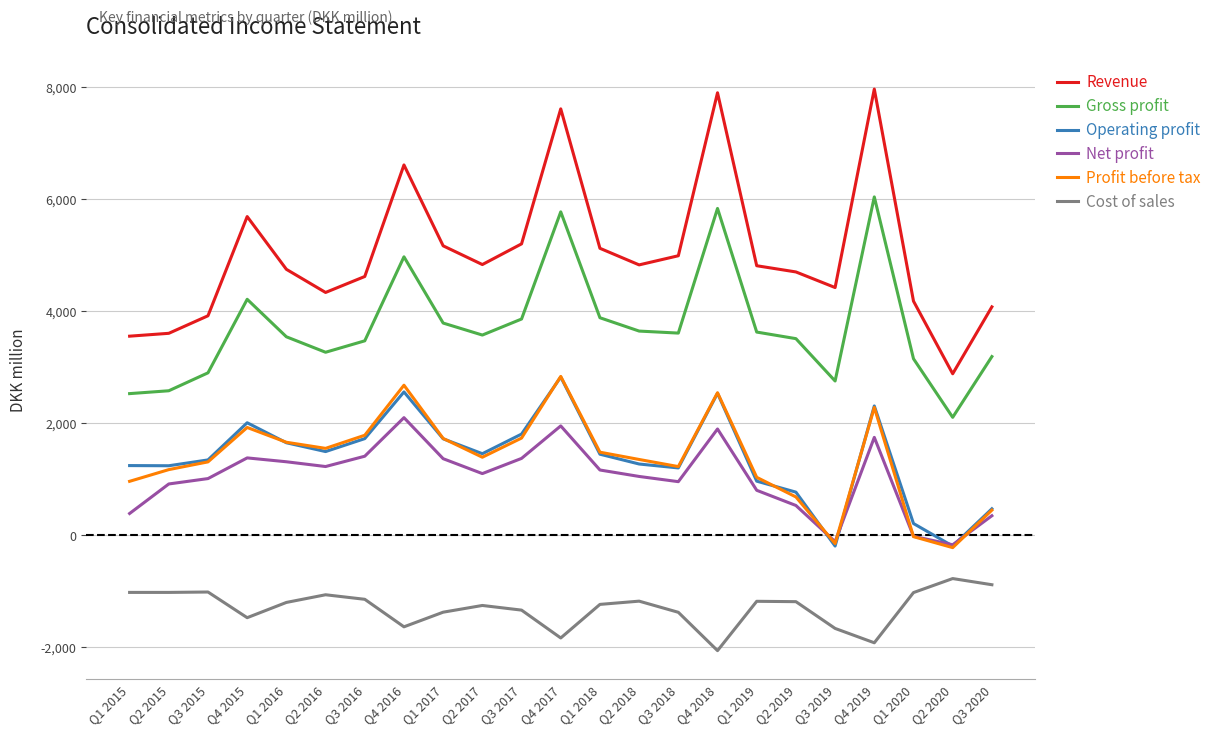

What position from the left is Q4 2016?

8